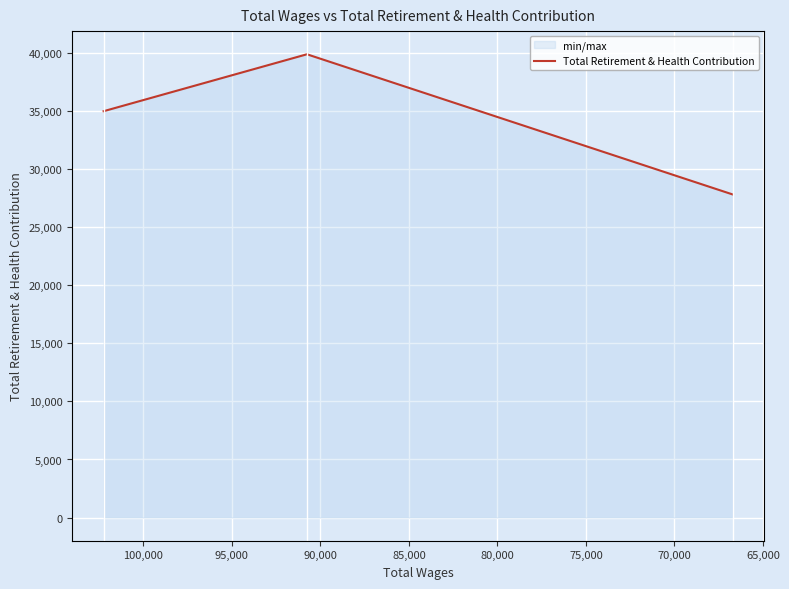

Count the values in the range 27825 to 39901.

3